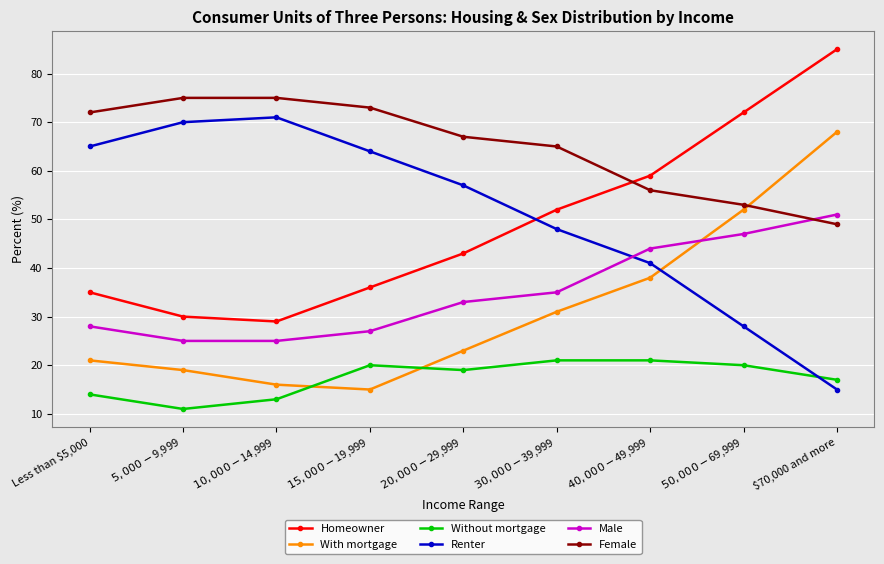

Reading right to left, what are all the values shown in this chart?

Homeowner: $70,000 and more=85	$50,000-$69,999=72	$40,000-$49,999=59	$30,000-$39,999=52	$20,000-$29,999=43	$15,000-$19,999=36	$10,000-$14,999=29	$5,000-$9,999=30	Less than $5,000=35
With mortgage: $70,000 and more=68	$50,000-$69,999=52	$40,000-$49,999=38	$30,000-$39,999=31	$20,000-$29,999=23	$15,000-$19,999=15	$10,000-$14,999=16	$5,000-$9,999=19	Less than $5,000=21
Without mortgage: $70,000 and more=17	$50,000-$69,999=20	$40,000-$49,999=21	$30,000-$39,999=21	$20,000-$29,999=19	$15,000-$19,999=20	$10,000-$14,999=13	$5,000-$9,999=11	Less than $5,000=14
Renter: $70,000 and more=15	$50,000-$69,999=28	$40,000-$49,999=41	$30,000-$39,999=48	$20,000-$29,999=57	$15,000-$19,999=64	$10,000-$14,999=71	$5,000-$9,999=70	Less than $5,000=65
Male: $70,000 and more=51	$50,000-$69,999=47	$40,000-$49,999=44	$30,000-$39,999=35	$20,000-$29,999=33	$15,000-$19,999=27	$10,000-$14,999=25	$5,000-$9,999=25	Less than $5,000=28
Female: $70,000 and more=49	$50,000-$69,999=53	$40,000-$49,999=56	$30,000-$39,999=65	$20,000-$29,999=67	$15,000-$19,999=73	$10,000-$14,999=75	$5,000-$9,999=75	Less than $5,000=72